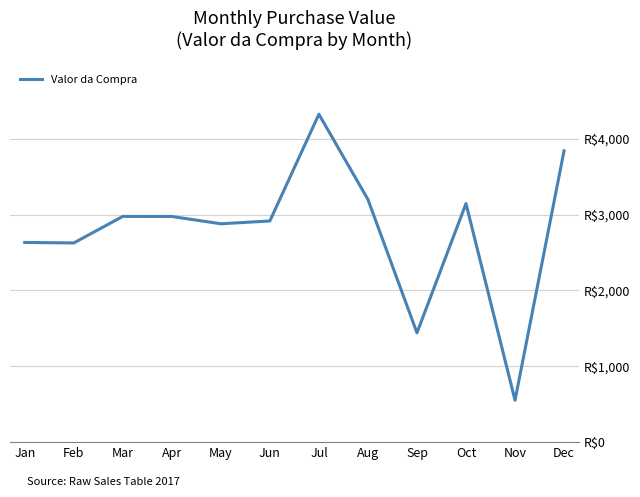

How many interior local valleys (lower than both neighbors) does the data have?

4